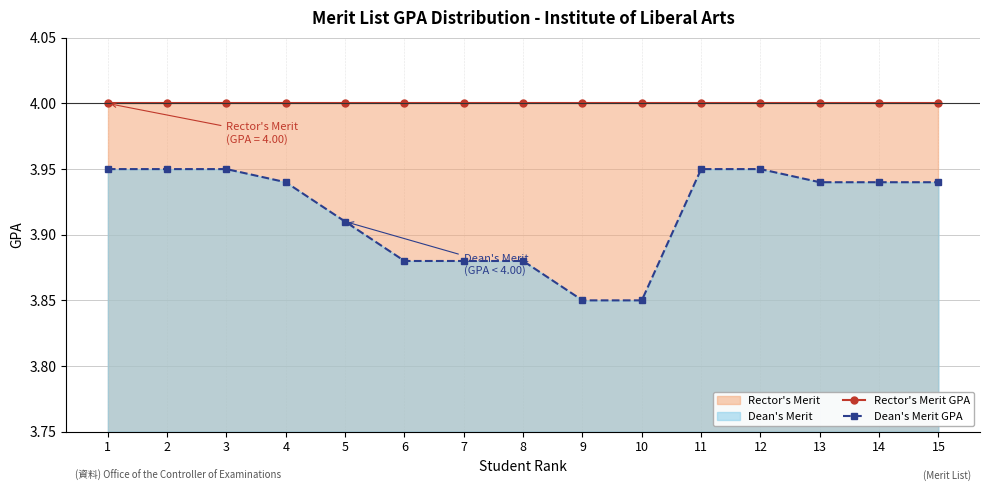

Reading right to left, transcribe all the data shown in this chart.

Rector's Merit GPA: 4.0	4.0	4.0	4.0	4.0	4.0	4.0	4.0	4.0	4.0	4.0	4.0	4.0	4.0	4.0
Dean's Merit GPA: 3.9	3.9	3.9	4.0	4.0	3.9	3.9	3.9	3.9	3.9	3.9	3.9	4.0	4.0	4.0